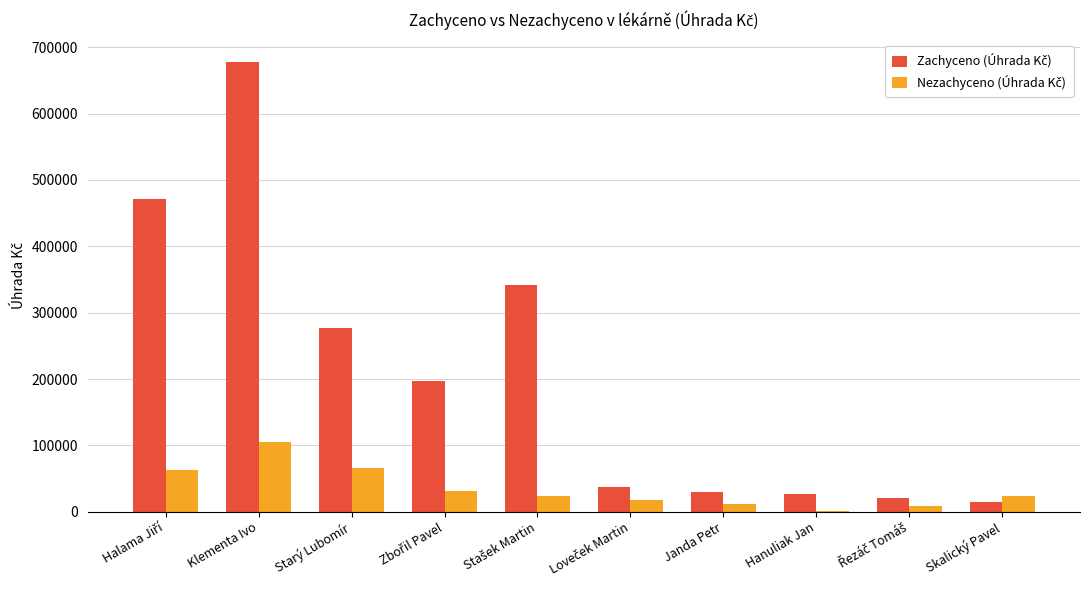

What is the total value across all series at Klementa Ivo?

782474.5